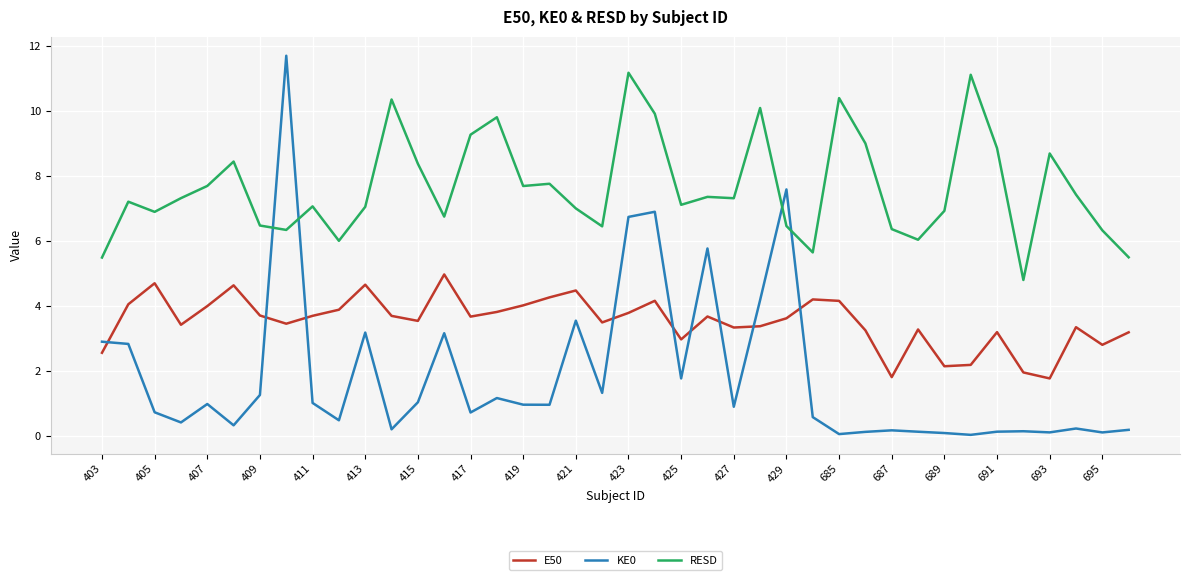

What is the minimum value for E50?

1.8